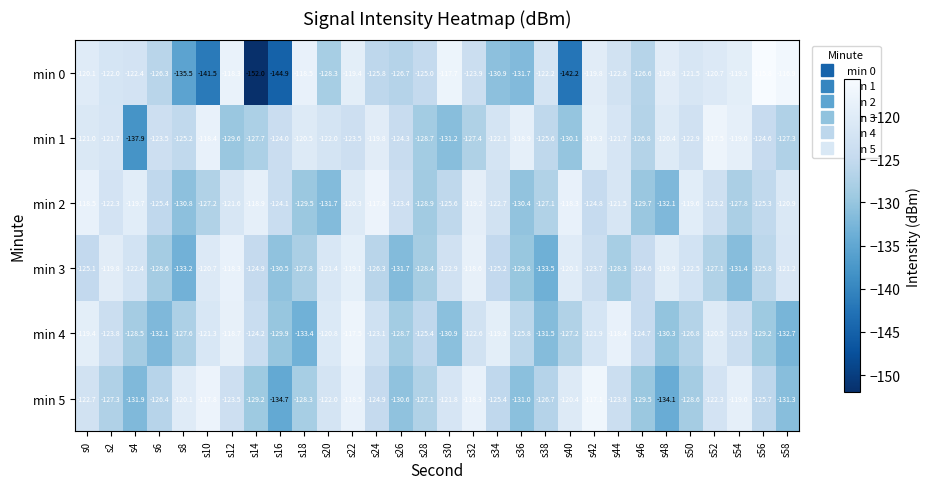

Which series has the widest spread of values?

min 0